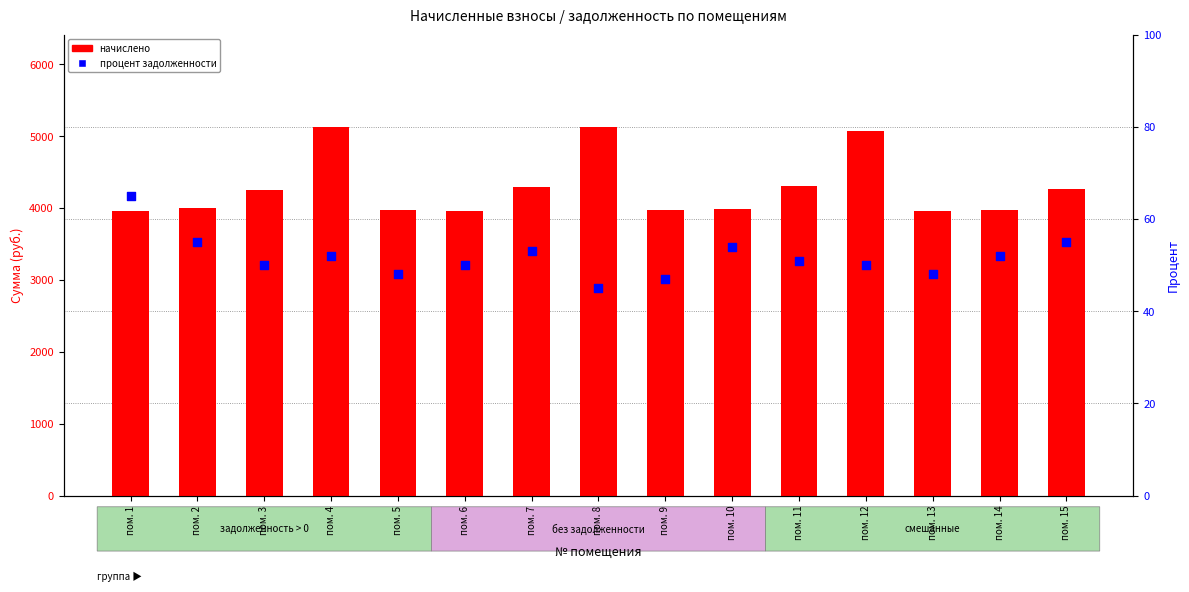

Which series has the largest Y range (max minus min)?

начислено